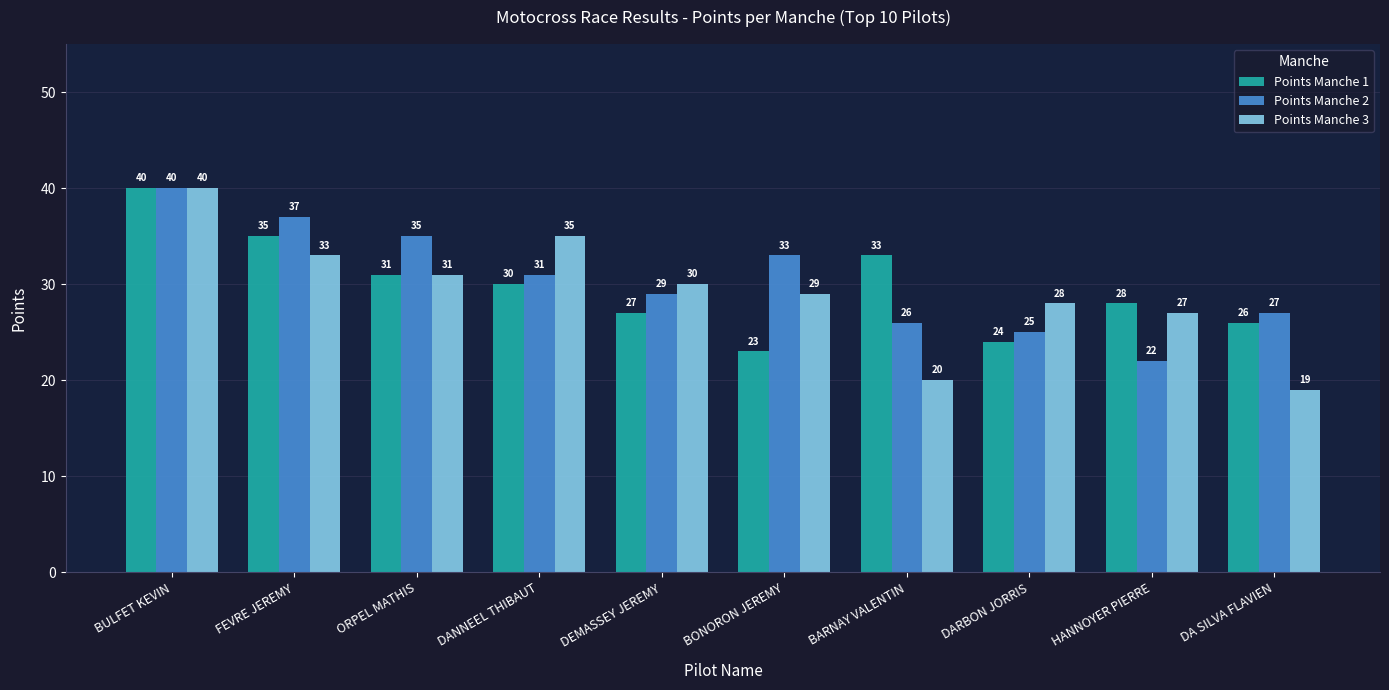

What is the spread (max minus min) of values at DANNEEL THIBAUT?

5